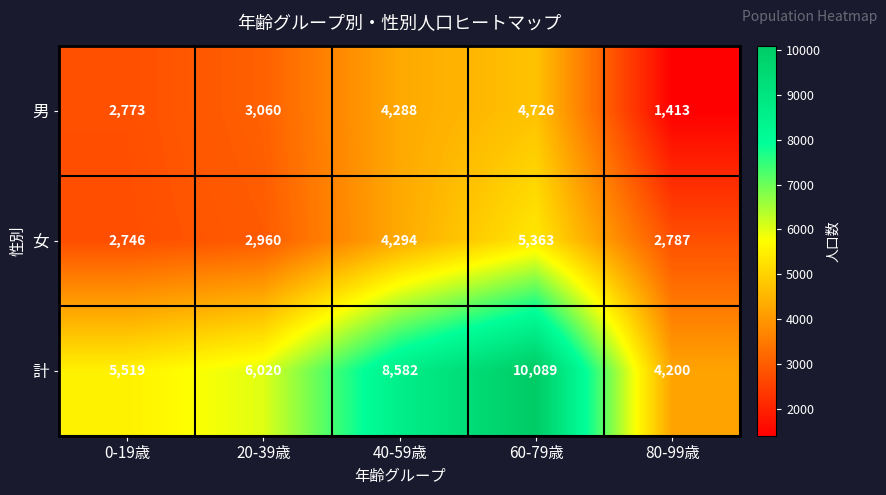

How many data points in 男 are less than 3060?

2